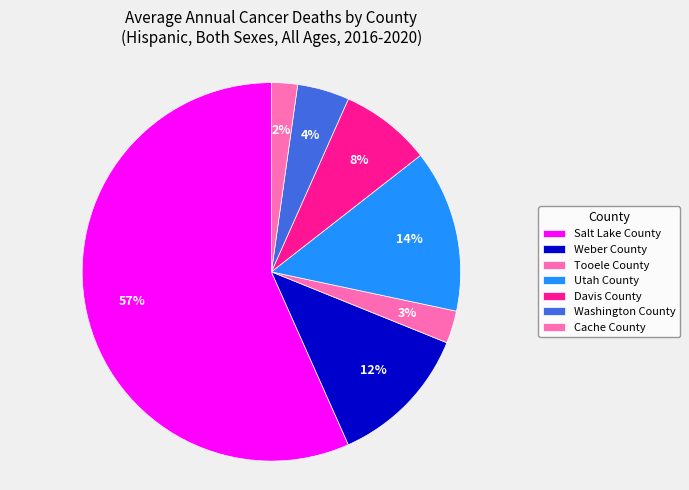

Count the number of slices in the pie.

7